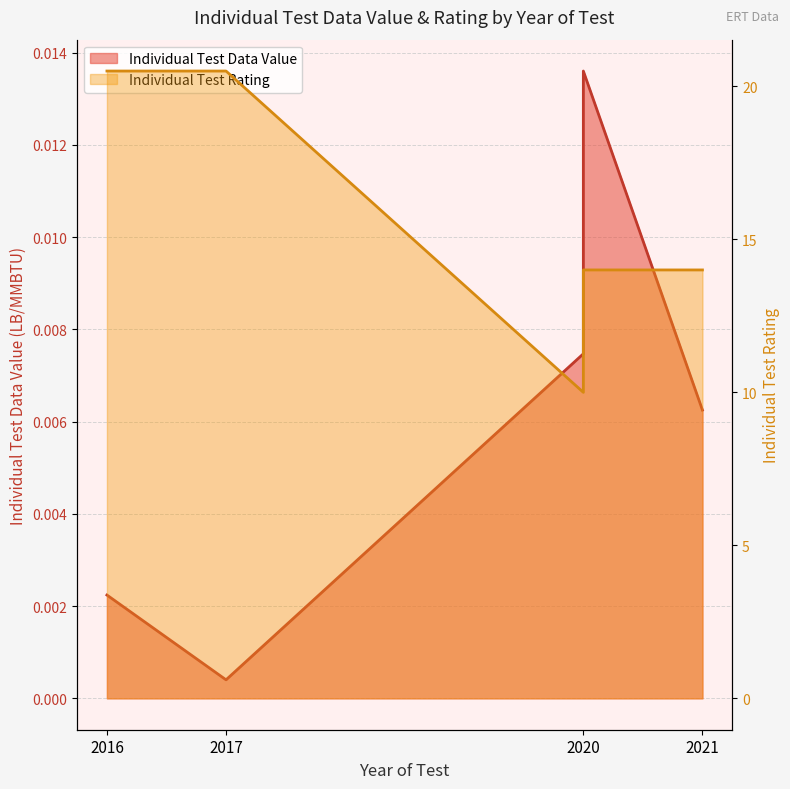

How many distinct data groups are displayed?

2